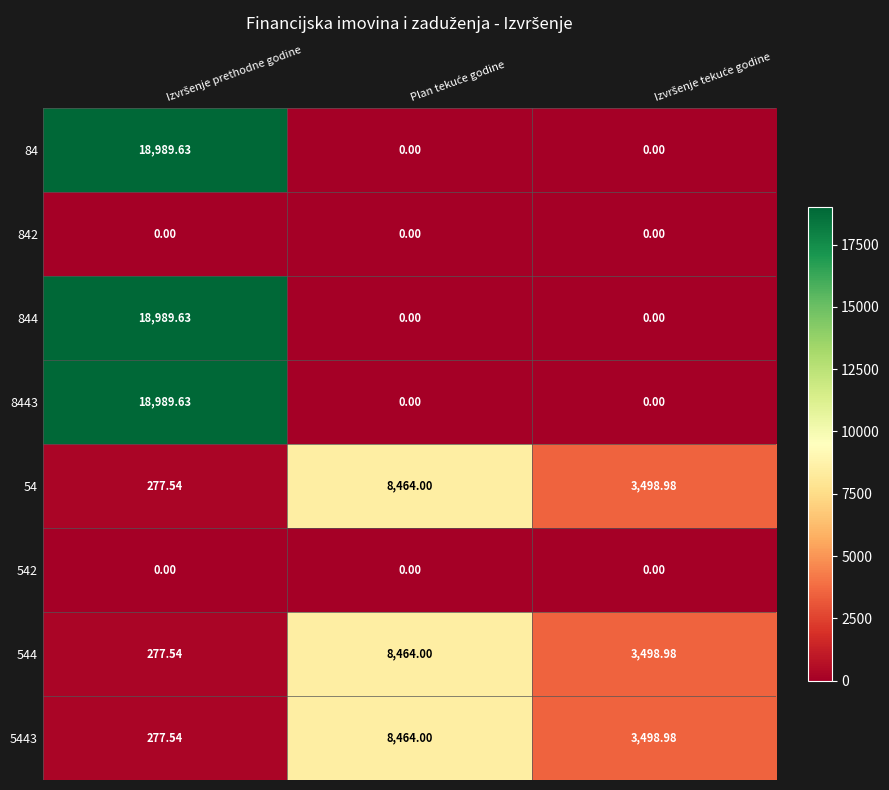

Between Izvršenje prethodne godine and Plan tekuće godine, which series saw the biggest shift?

84